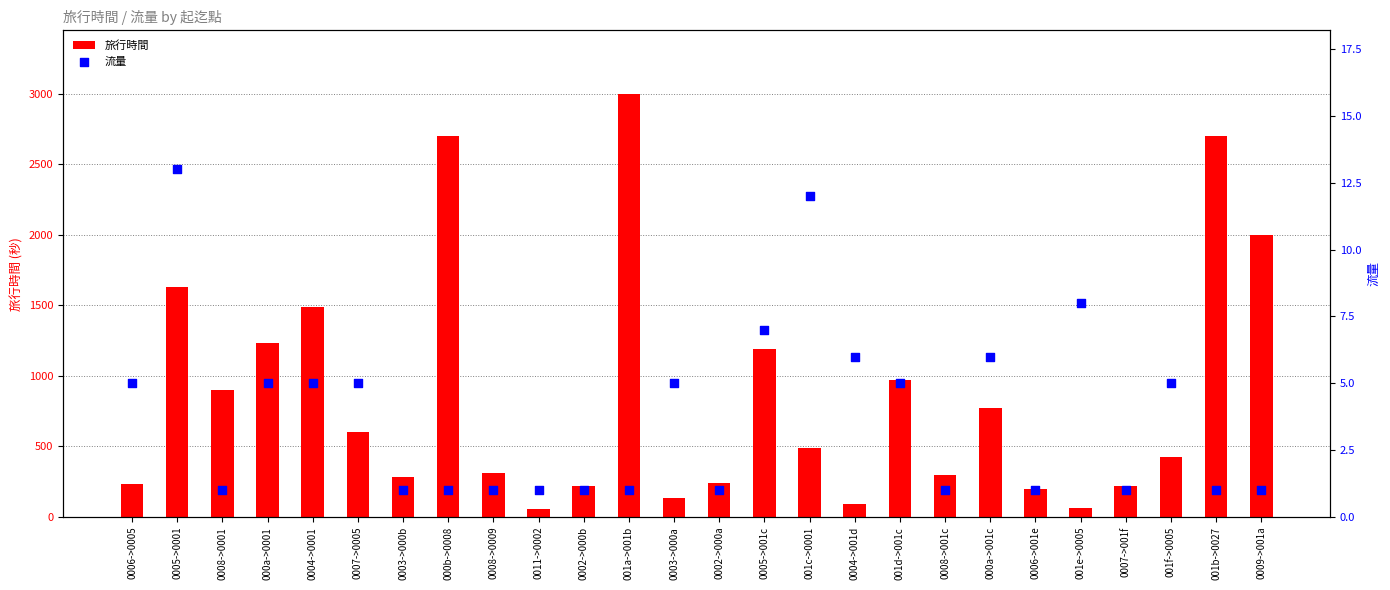

At which category is the sum across all series the highest?

001a->001b